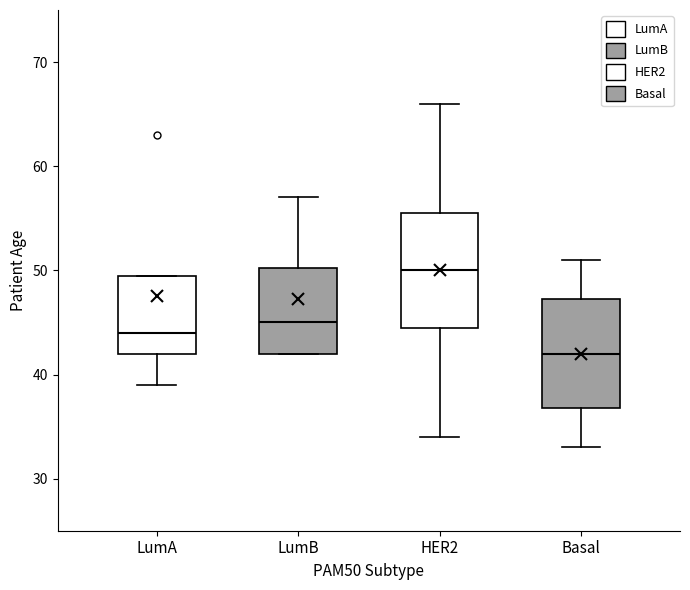

Which box's median line is the lowest?

Basal